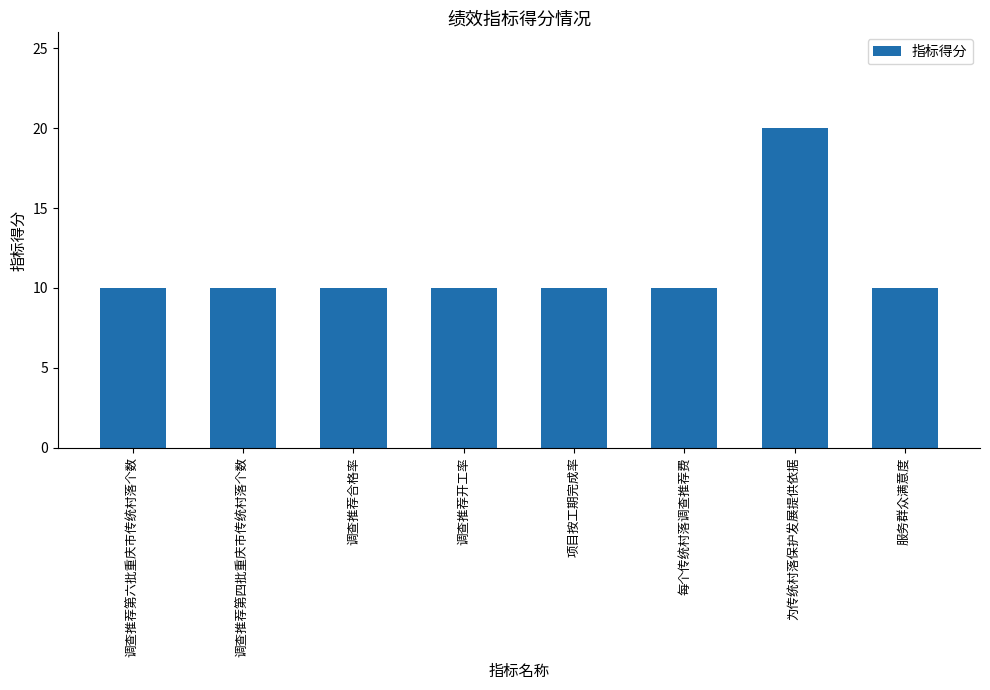

What value does the data have at 调查推荐合格率?

10